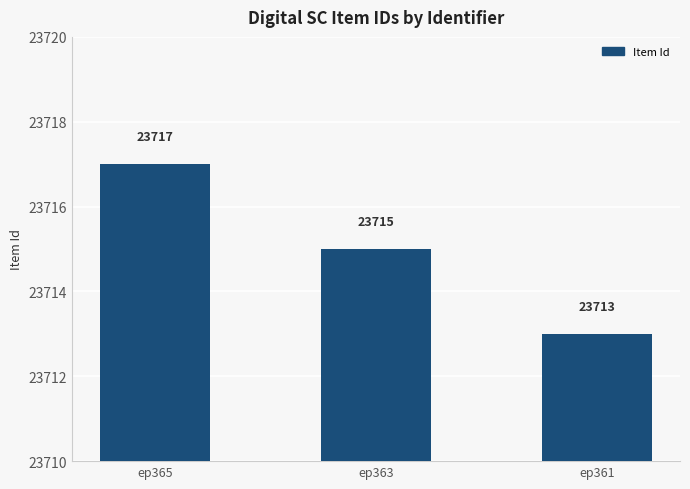

At which label is the value closest to 23715?

ep363